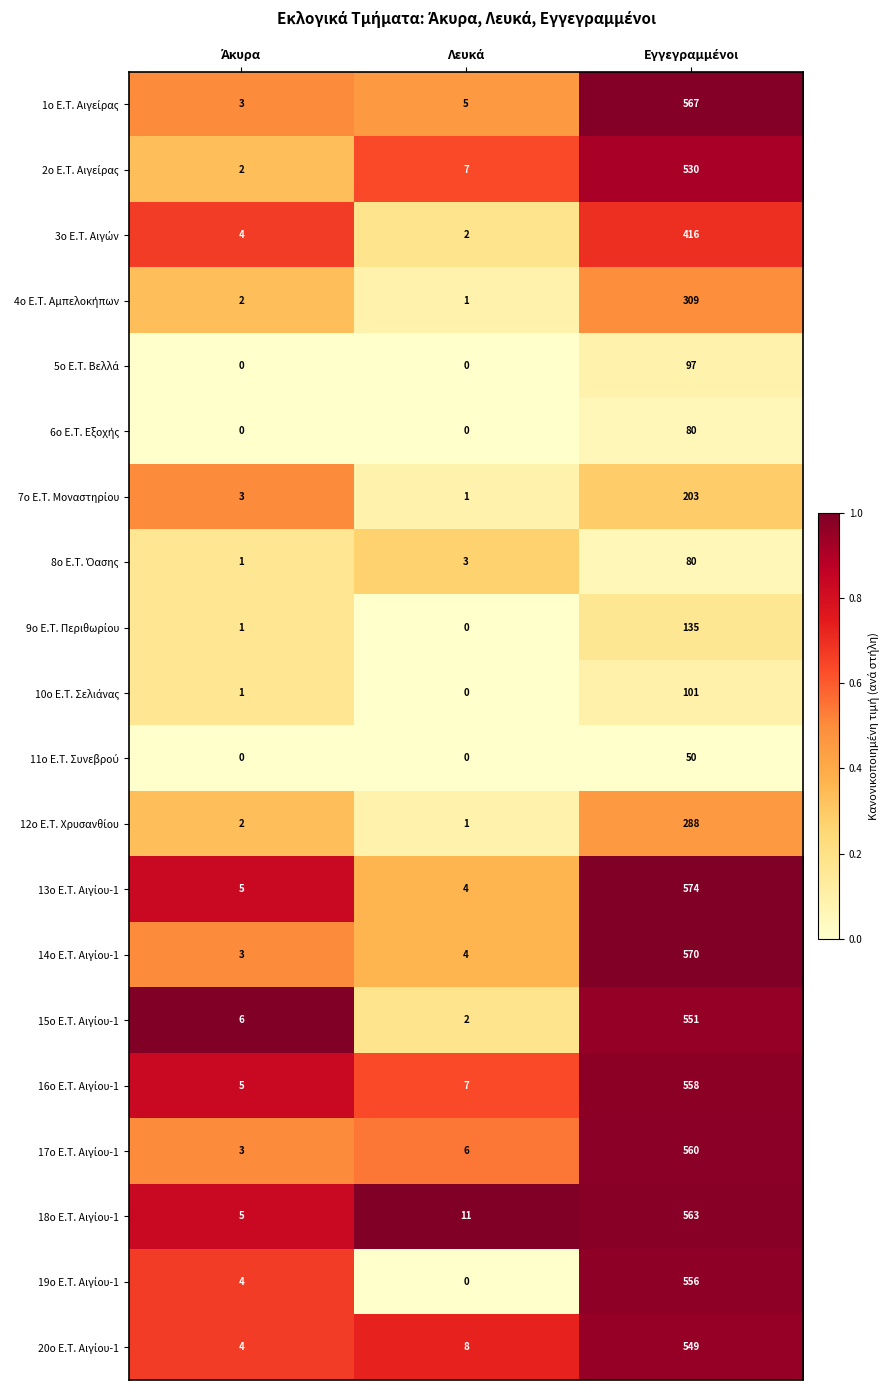

Count the number of categories in the chart.

3